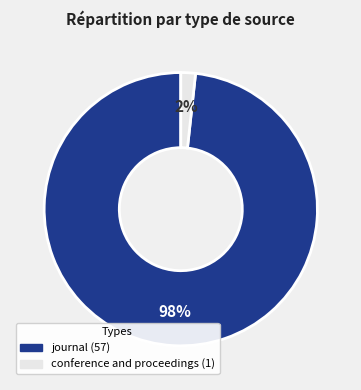

To the nearest percent, what is the combined percentage of conference and proceedings and journal?

100%